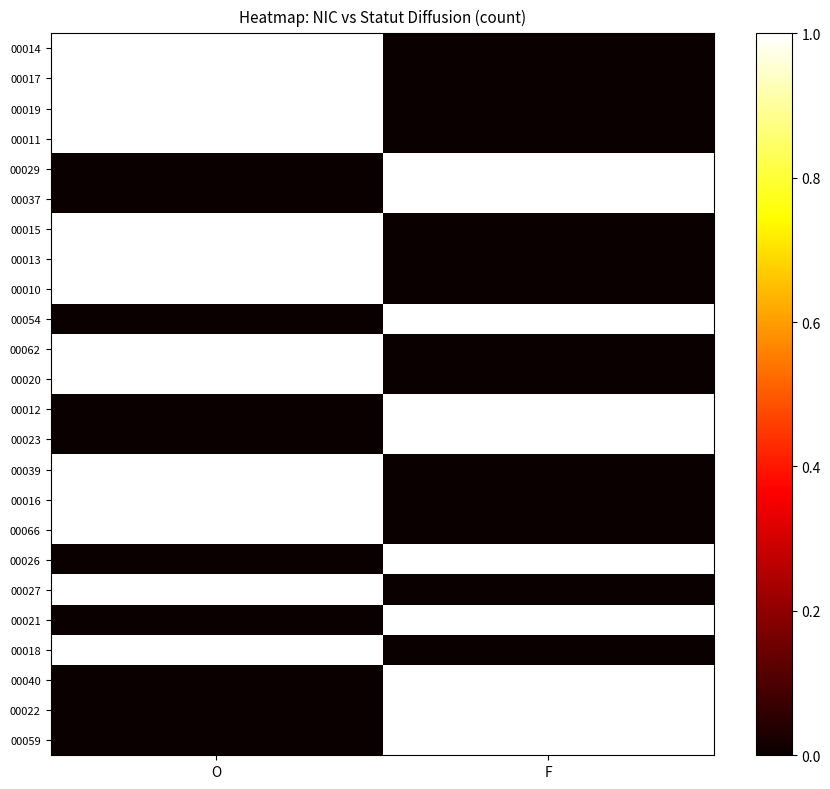

Rank the series at O from lowest to highest value.

00029, 00037, 00054, 00012, 00023, 00026, 00021, 00040, 00022, 00059, 00014, 00017, 00019, 00011, 00015, 00013, 00010, 00062, 00020, 00039, 00016, 00066, 00027, 00018